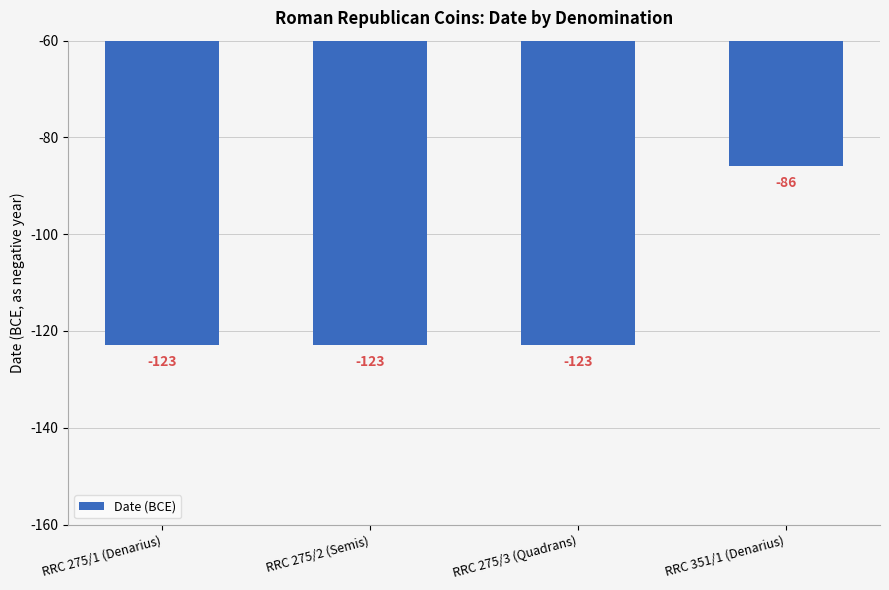

Reading right to left, what are all the values shown in this chart?

RRC 351/1 (Denarius)=-86	RRC 275/3 (Quadrans)=-123	RRC 275/2 (Semis)=-123	RRC 275/1 (Denarius)=-123